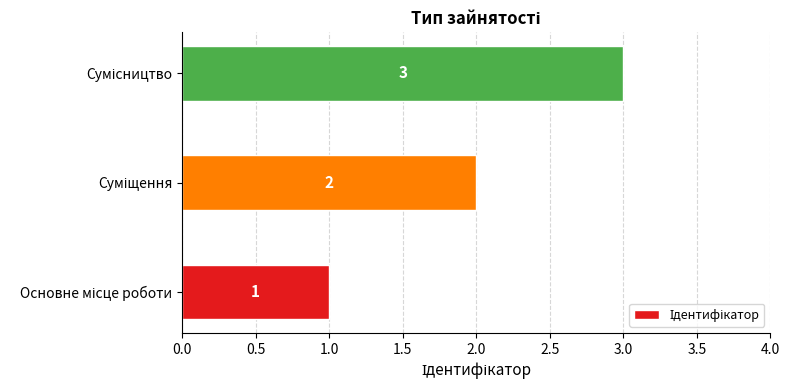

Count the values in the range 1 to 3.

3